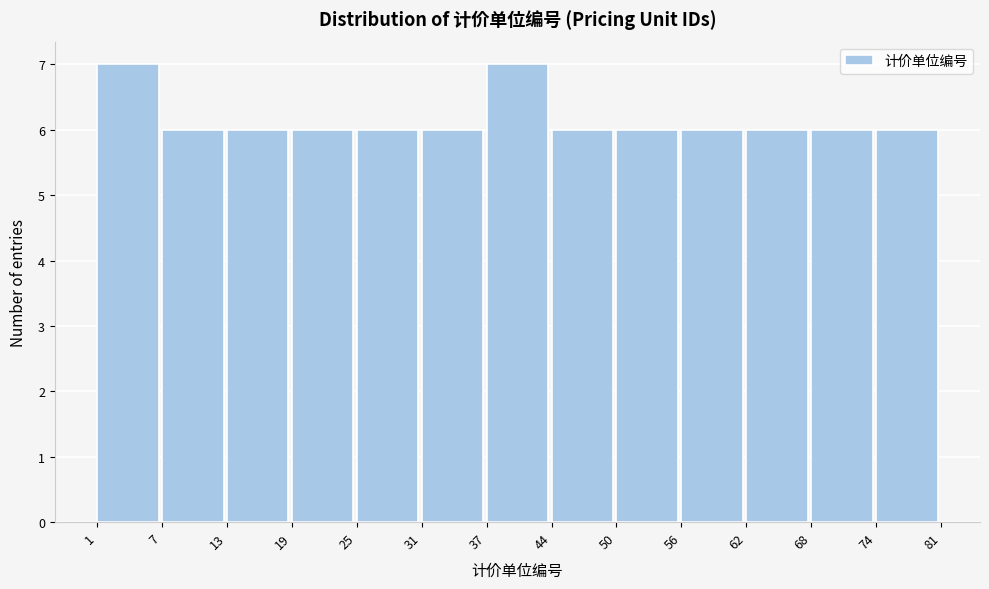

Reading left to right, list all the values displayed in this chart.

7	6	6	6	6	6	7	6	6	6	6	6	6